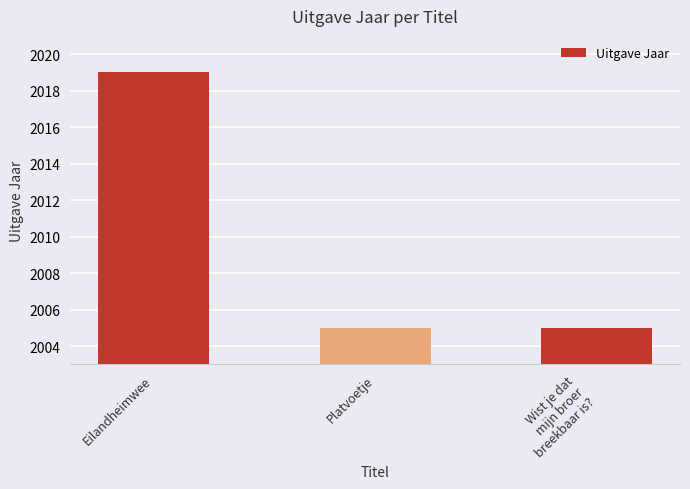

At which category does the chart reach its peak across all series?

Eilandheimwee